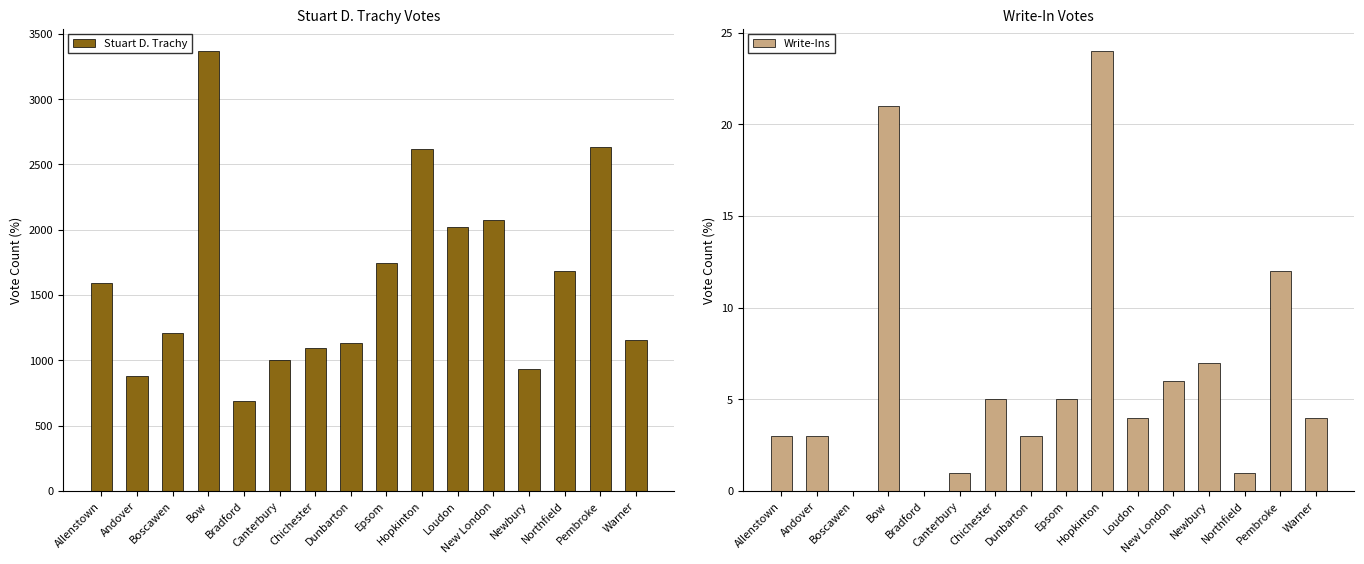

What is the value of the Stuart D. Trachy bar at the 5th from the left?

686